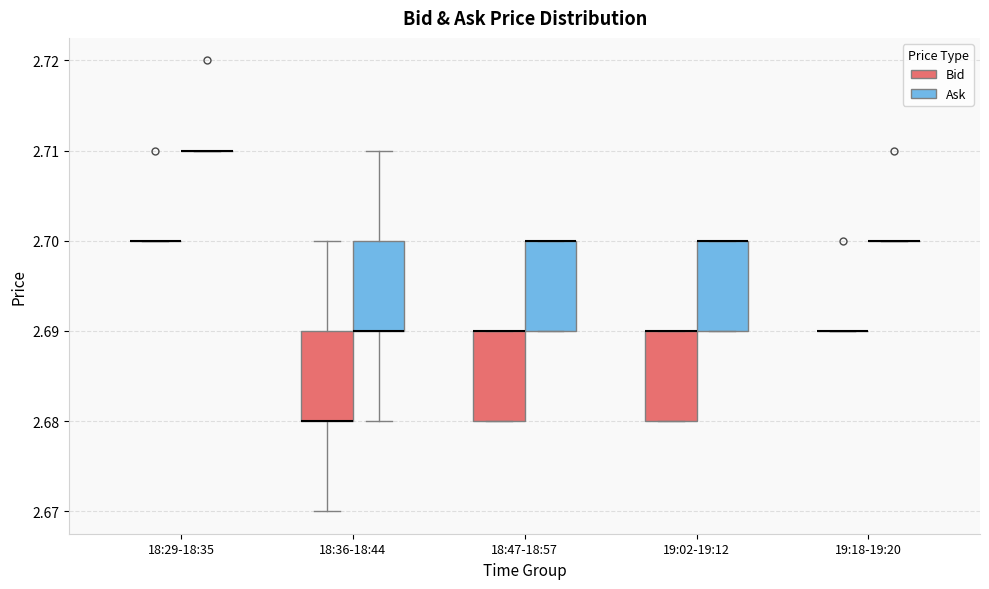

Reading left to right, transcribe this box plot: for each box, give where its median line is, the range the box spans, and where its two whiskers end, as read against the y-axis. The values are not printed on the chart, so give them approximately, as read against the axis.

18:29-18:35 (Bid): box collapsed to a line at 2.70, whiskers 2.70 to 2.70
18:29-18:35 (Ask): box collapsed to a line at 2.71, whiskers 2.71 to 2.71
18:36-18:44 (Bid): median 2.68 (drawn on the box's lower edge), box 2.68 to 2.69, whiskers 2.67 to 2.70
18:36-18:44 (Ask): median 2.69 (drawn on the box's lower edge), box 2.69 to 2.70, whiskers 2.68 to 2.71
18:47-18:57 (Bid): median 2.69 (drawn on the box's upper edge), box 2.68 to 2.69, whiskers 2.68 to 2.69
18:47-18:57 (Ask): median 2.70 (drawn on the box's upper edge), box 2.69 to 2.70, whiskers 2.69 to 2.70
19:02-19:12 (Bid): median 2.69 (drawn on the box's upper edge), box 2.68 to 2.69, whiskers 2.68 to 2.69
19:02-19:12 (Ask): median 2.70 (drawn on the box's upper edge), box 2.69 to 2.70, whiskers 2.69 to 2.70
19:18-19:20 (Bid): box collapsed to a line at 2.69, whiskers 2.69 to 2.69
19:18-19:20 (Ask): box collapsed to a line at 2.70, whiskers 2.70 to 2.70